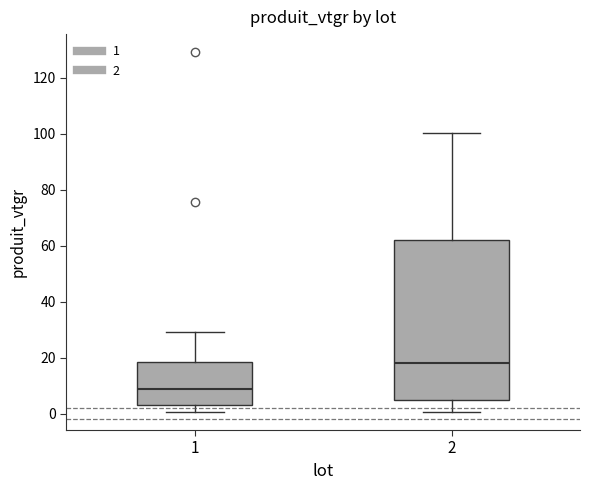

Comparing the boxes themselves (not the whiskers), which one is the tallest?

2